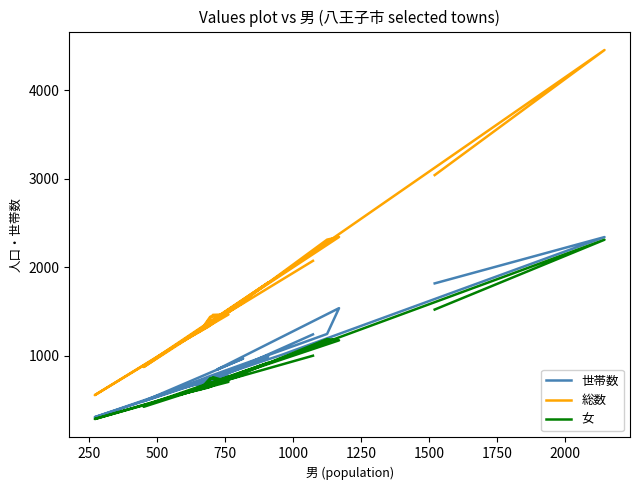

Is the value of 女 at 1250 greater than the value of 世帯数 at 14?

No